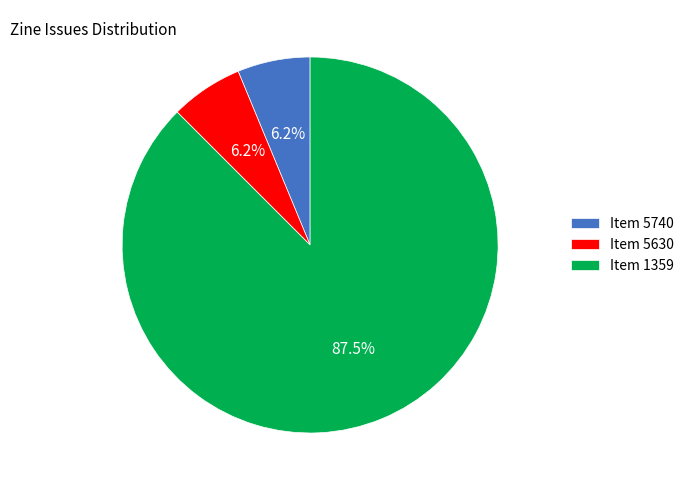

Which category has the biggest portion of the pie?

Item 1359